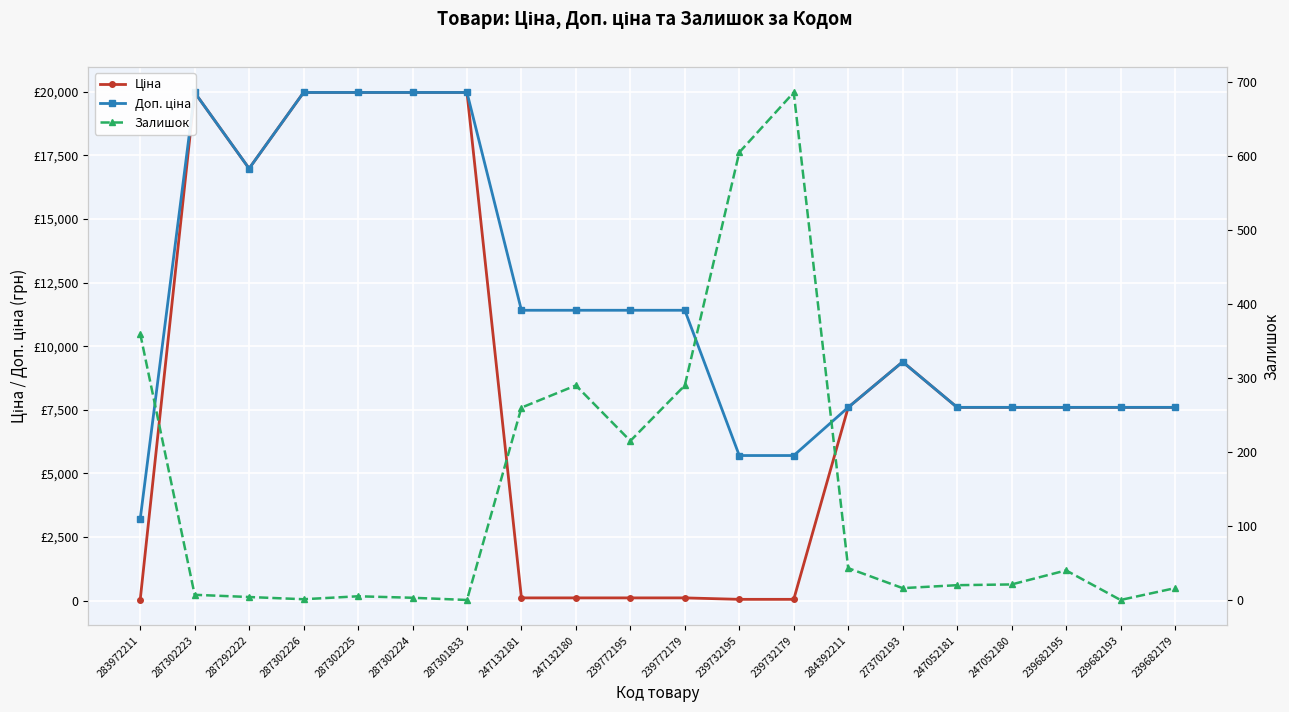

How many interior local valleys does the Доп. ціна series have?

1